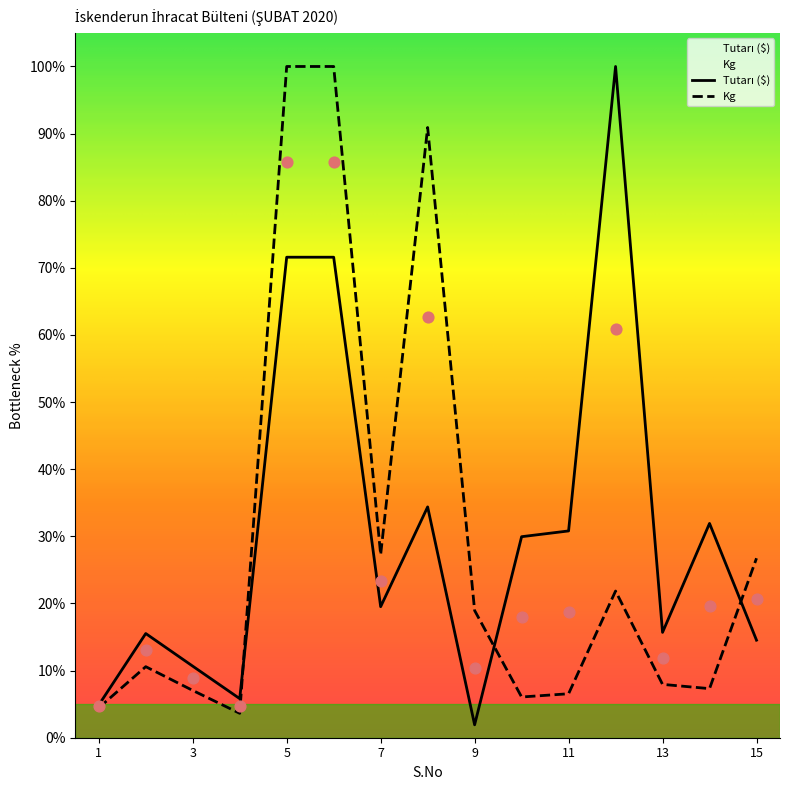

Is the value of Tutarı ($) at 6 greater than the value of Kg at 12?

Yes